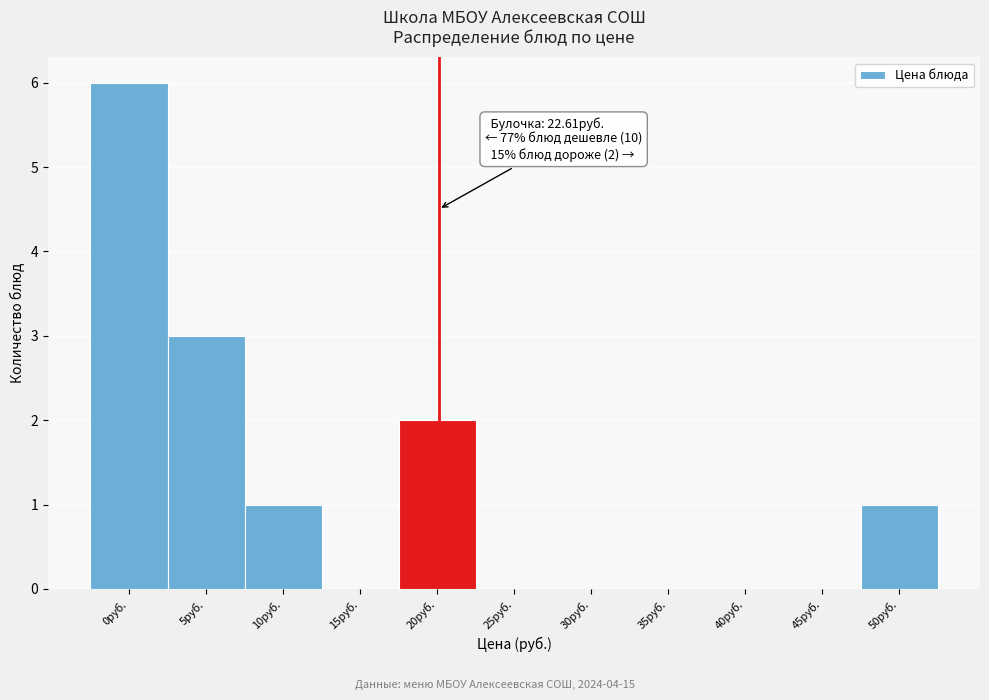

Reading left to right, list all the values displayed in this chart.

0руб.=6	5руб.=3	10руб.=1	15руб.=0	20руб.=2	25руб.=0	30руб.=0	35руб.=0	40руб.=0	45руб.=0	50руб.=1